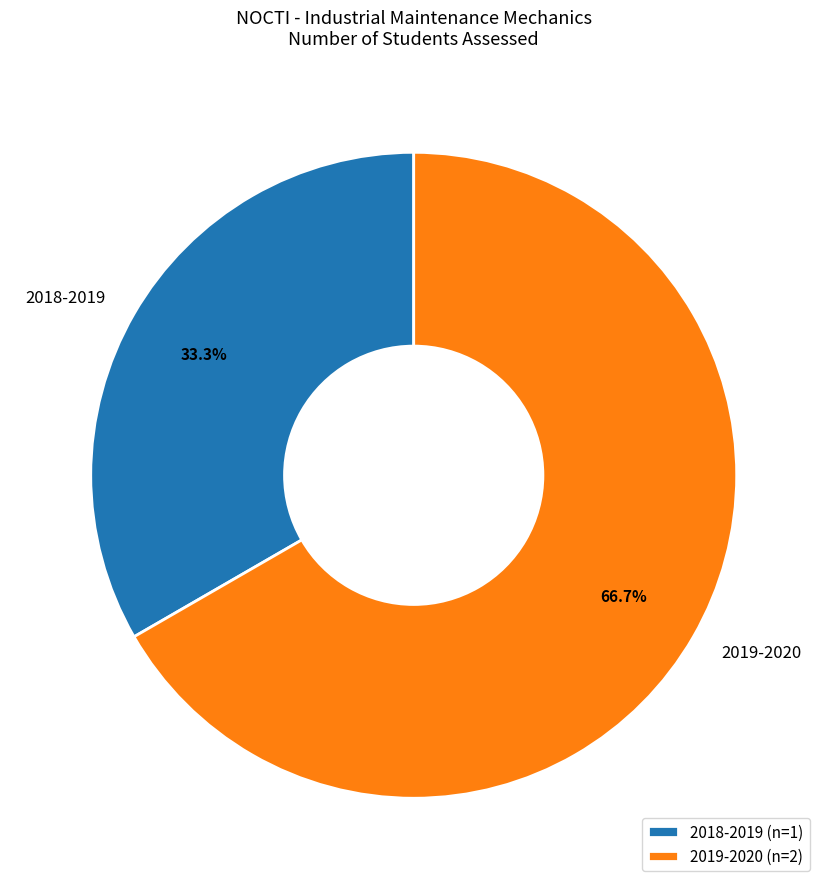

Which category has the smallest portion of the pie?

2018-2019